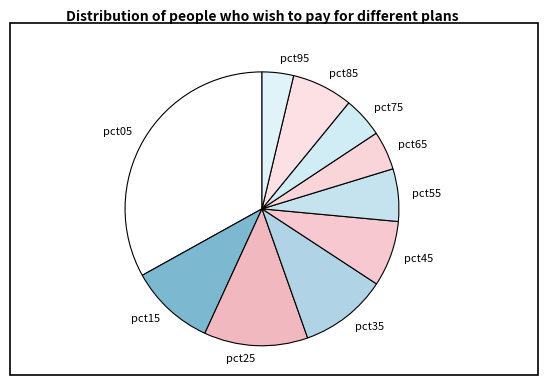

Which category has the biggest portion of the pie?

pct05